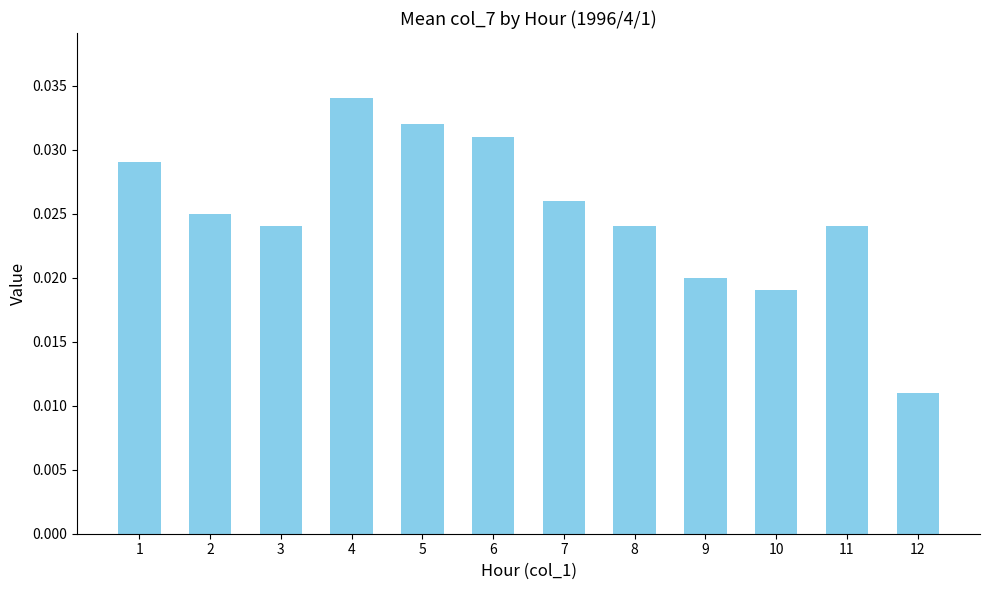

How many bars are there in total?

12